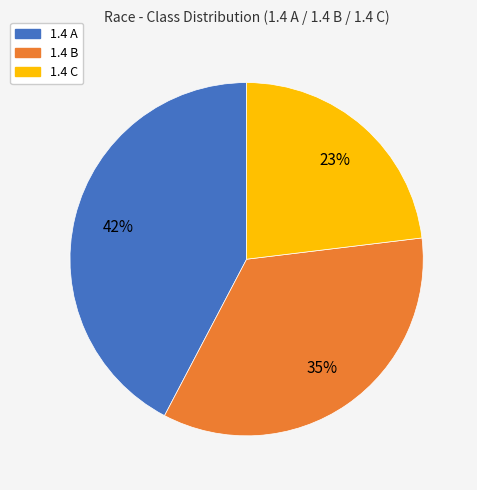

True or false: 1.4 B accounts for 35% of the total.

True